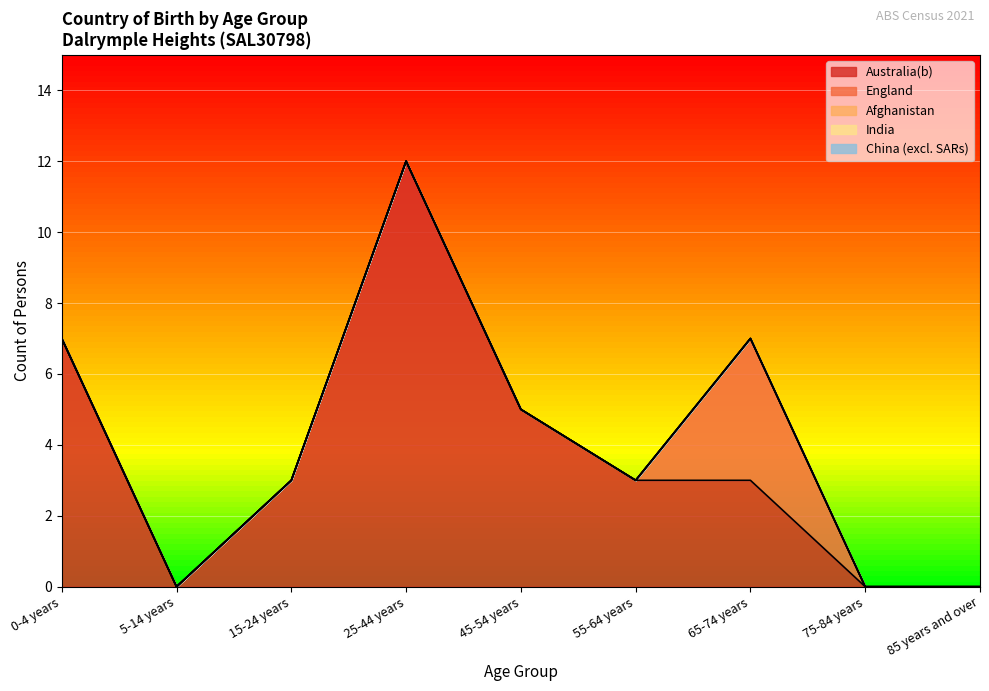

At which category does the chart reach its peak across all series?

25-44 years